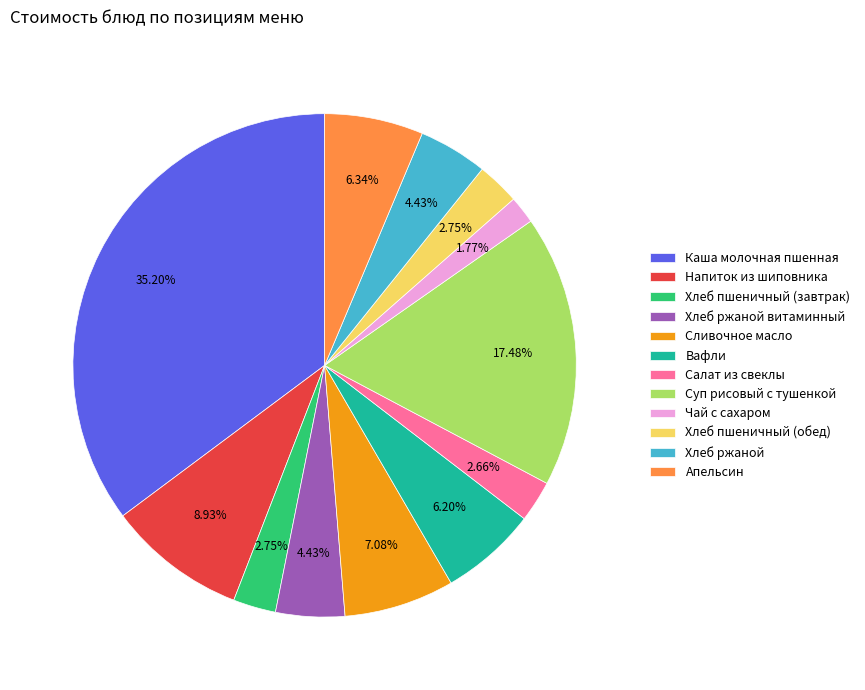

To the nearest percent, what portion does Хлеб пшеничный (обед) represent?

3%